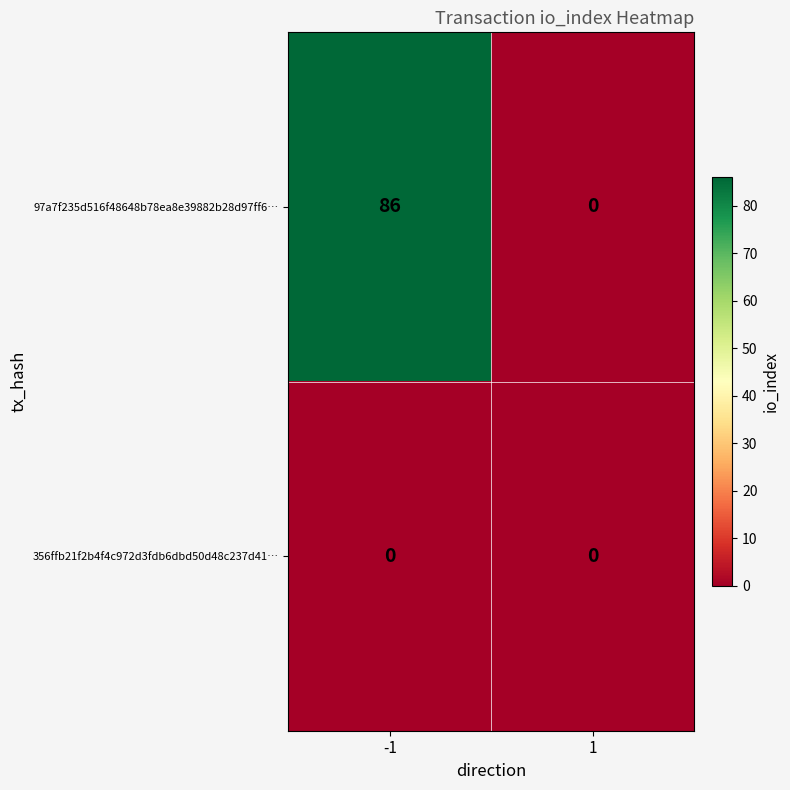

Which series has the largest total across all categories?

97a7f235d516f48648b78ea8e39882b28d97ff6…